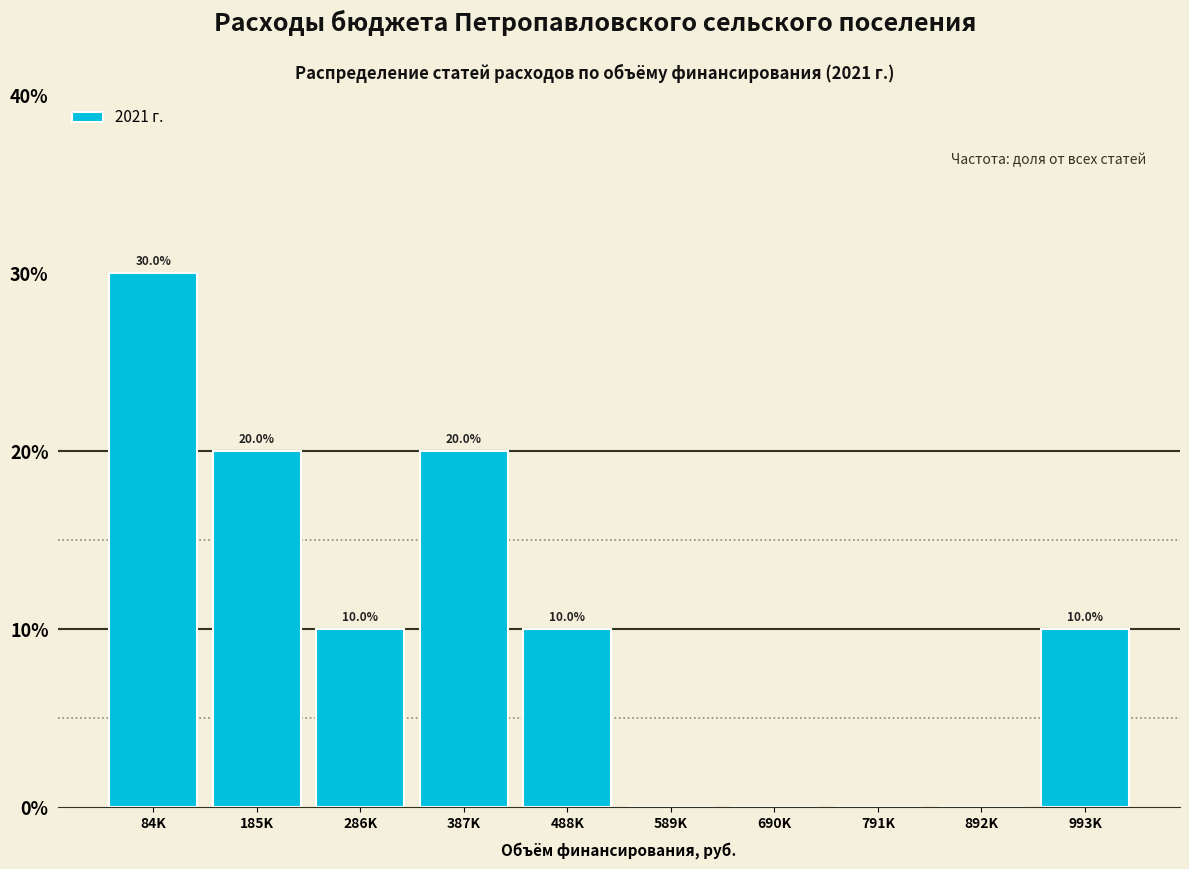

Reading left to right, list all the values displayed in this chart.

84K=30	185K=20	286K=10	387K=20	488K=10	589K=0	690K=0	791K=0	892K=0	993K=10